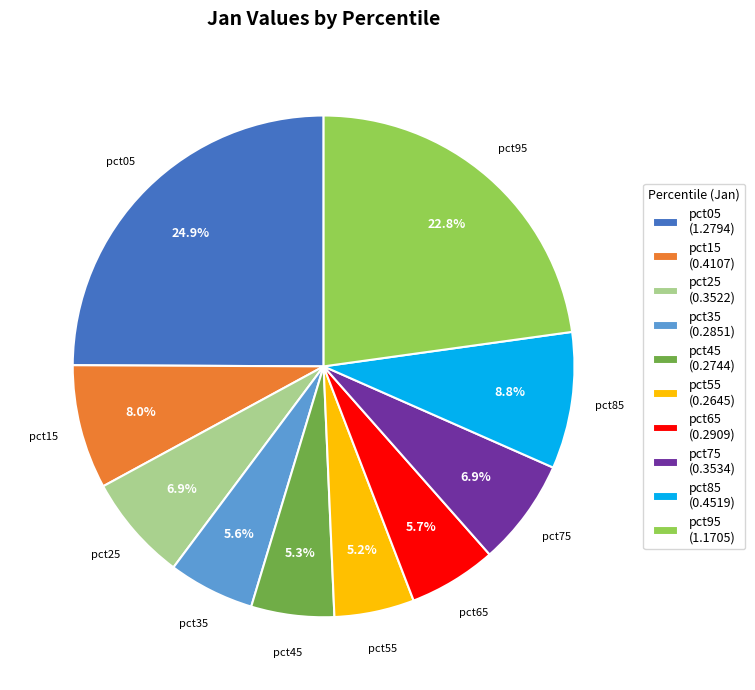

Which has a higher value, pct95 or pct45?

pct95